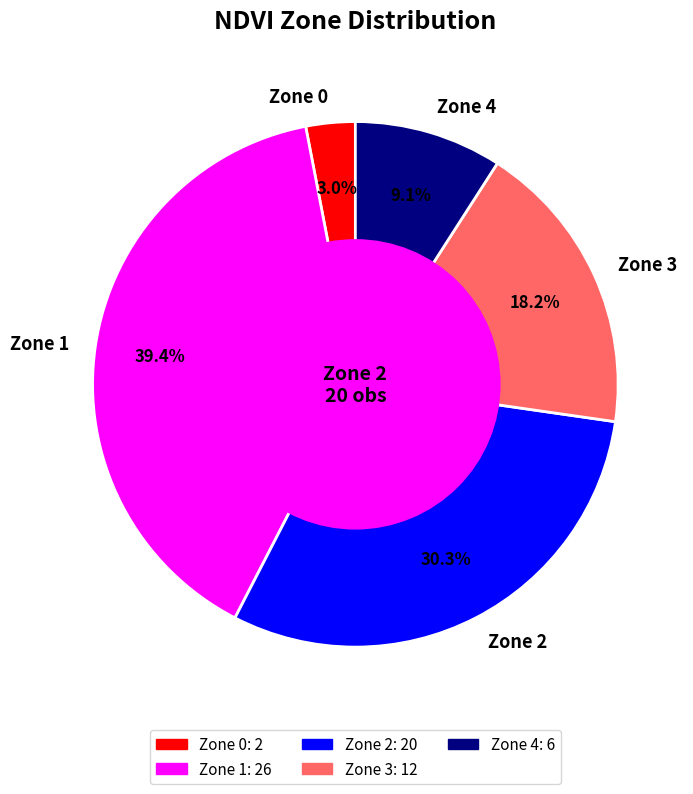

True or false: Zone 4 accounts for 9% of the total.

True